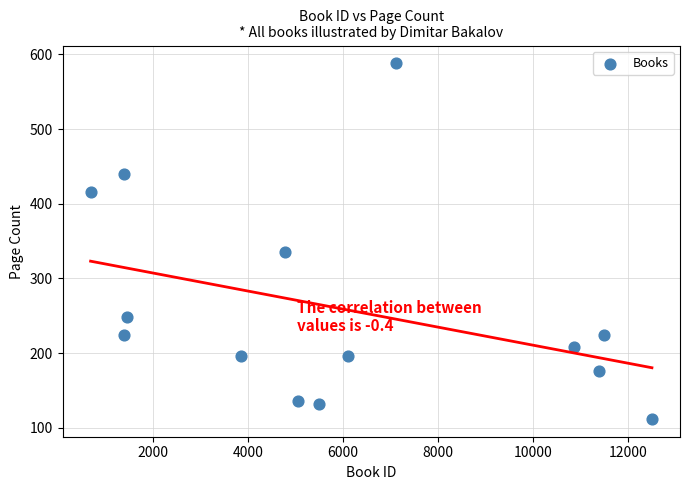

What is the range of Y values (max minus min)?

476